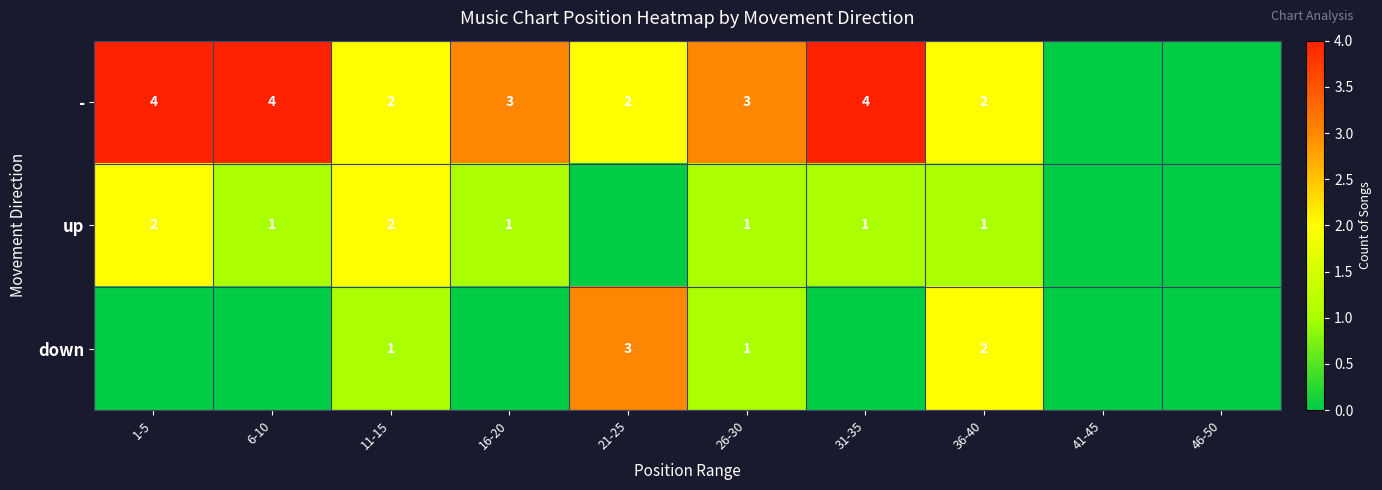

How many distinct data groups are displayed?

3